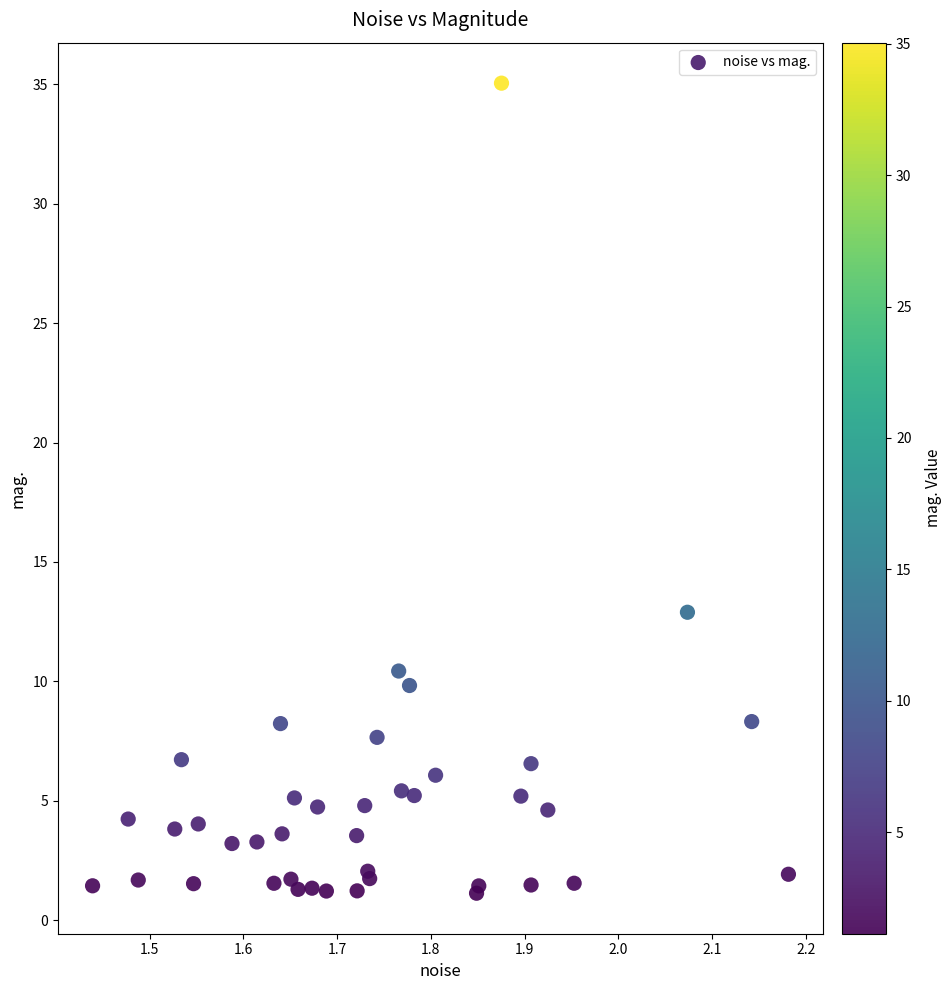

What Y value in the scatter plot is closest to 18?

12.9